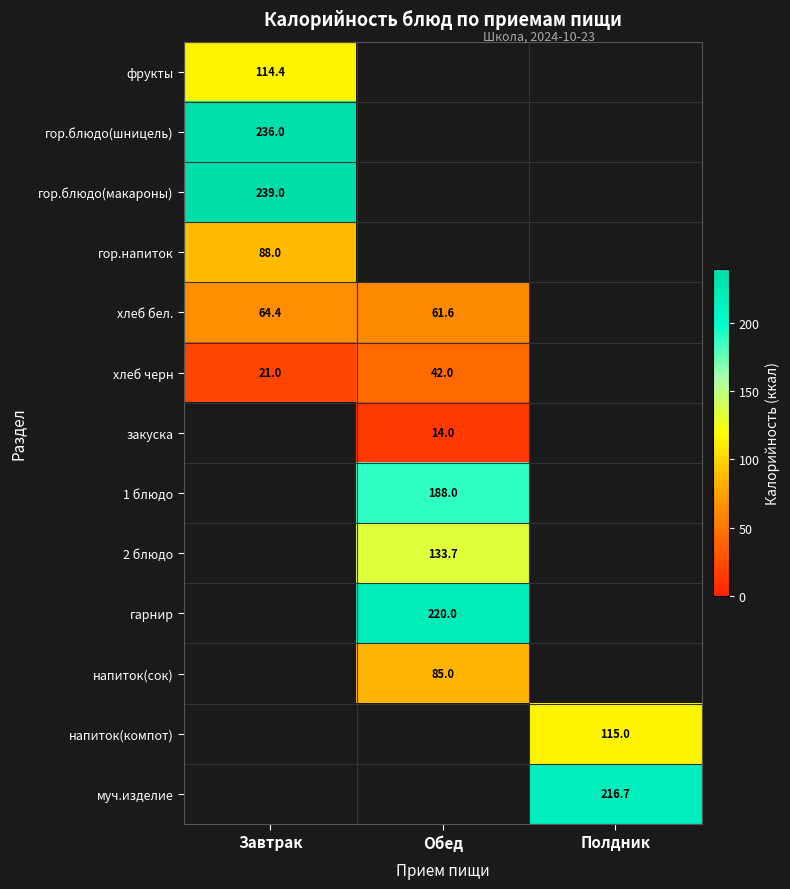

Count the number of categories in the chart.

3